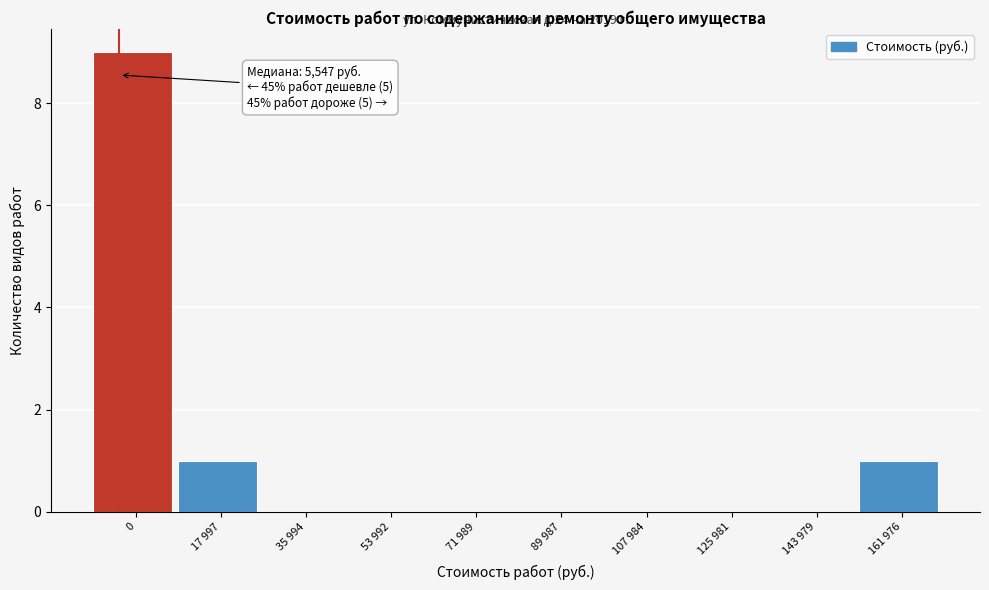

Reading left to right, extract all data points from this chart.

0=9	17 997=1	35 994=0	53 992=0	71 989=0	89 987=0	107 984=0	125 981=0	143 979=0	161 976=1